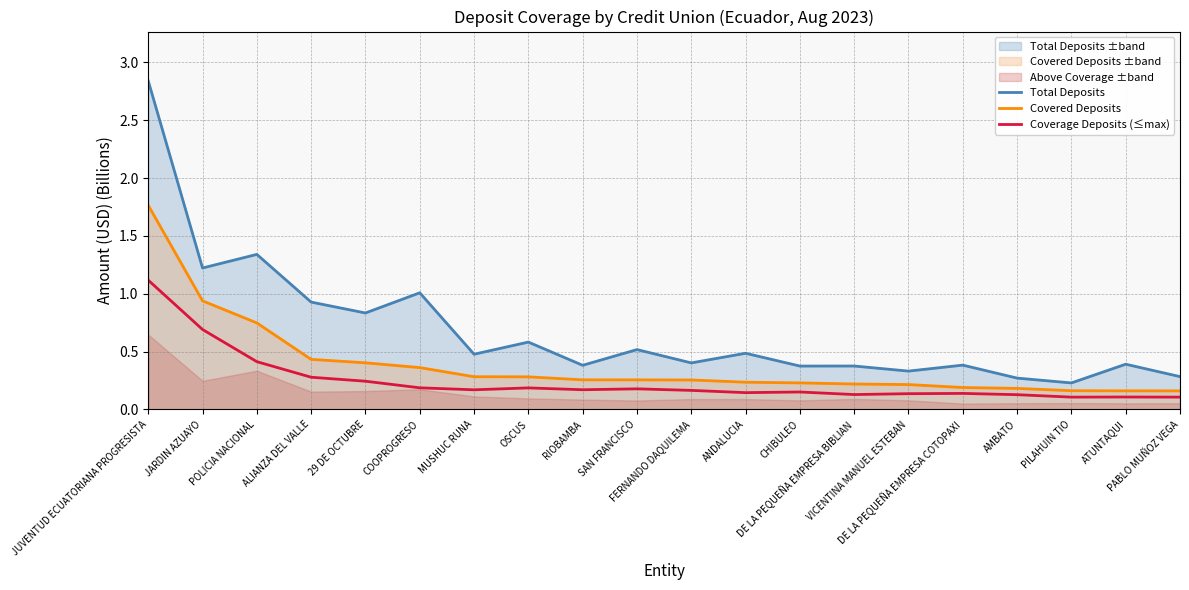

What is the sum of all Total Deposits values?

13.7